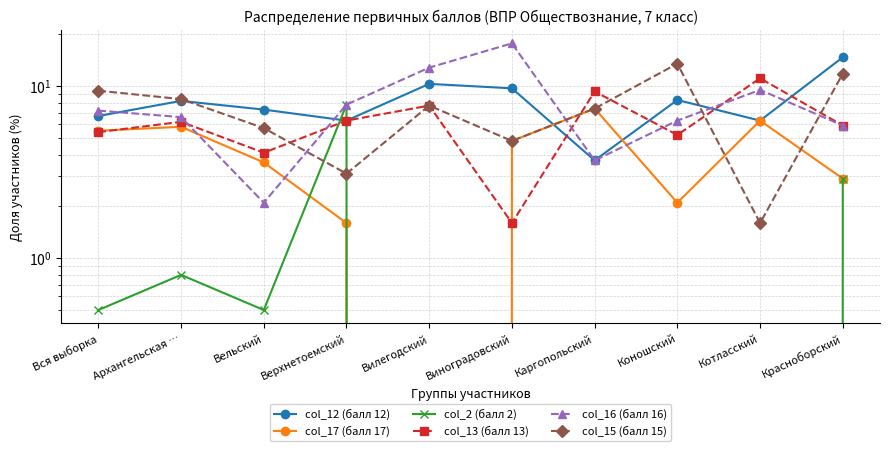

At which category does col_15 (балл 15) reach its first local valley?

Верхнетоемский